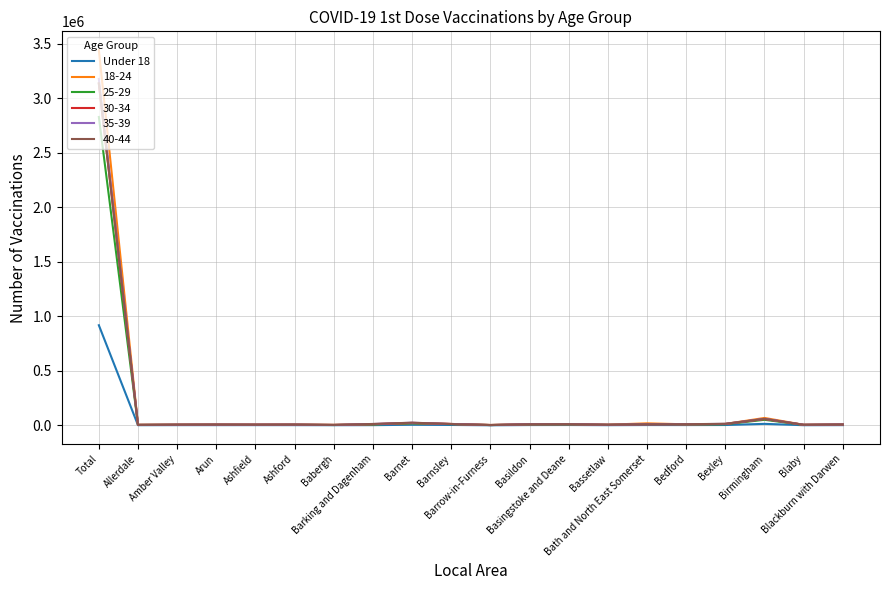

Which series has the widest spread of values?

18-24